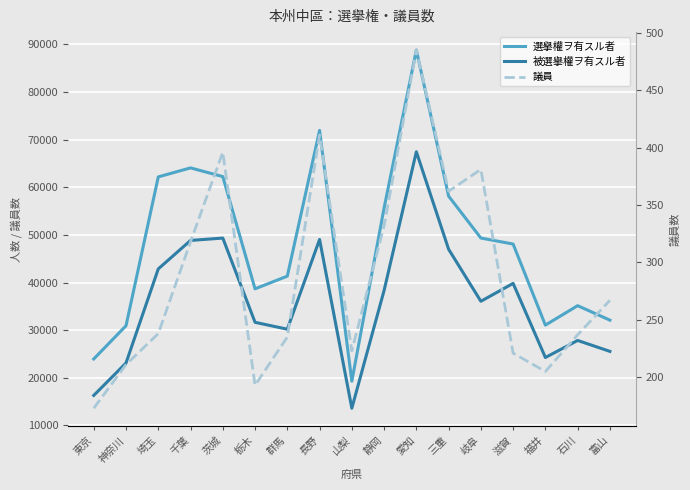

How many data points in 被選擧權ヲ有スル者 are above 36062?

8